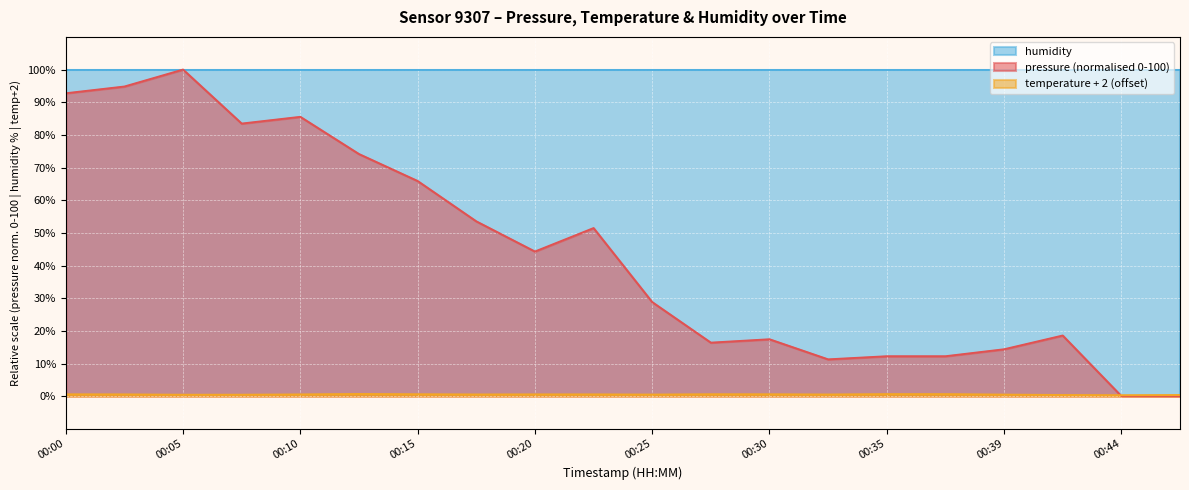

How many values in the pressure series are below 44?

10